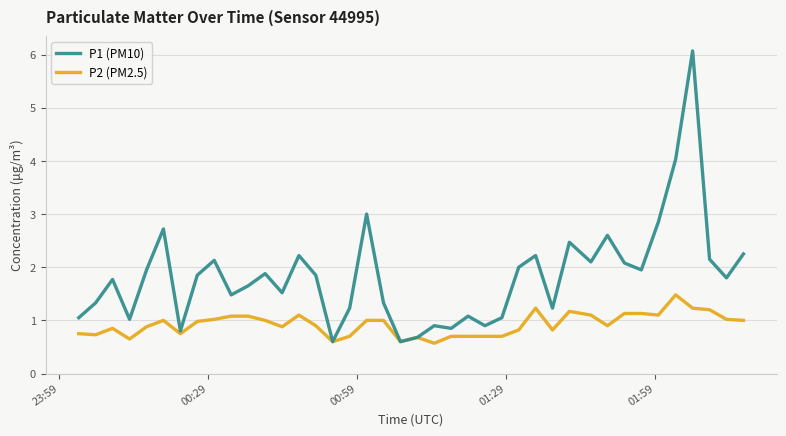

What is the minimum value shown in the chart?

0.6